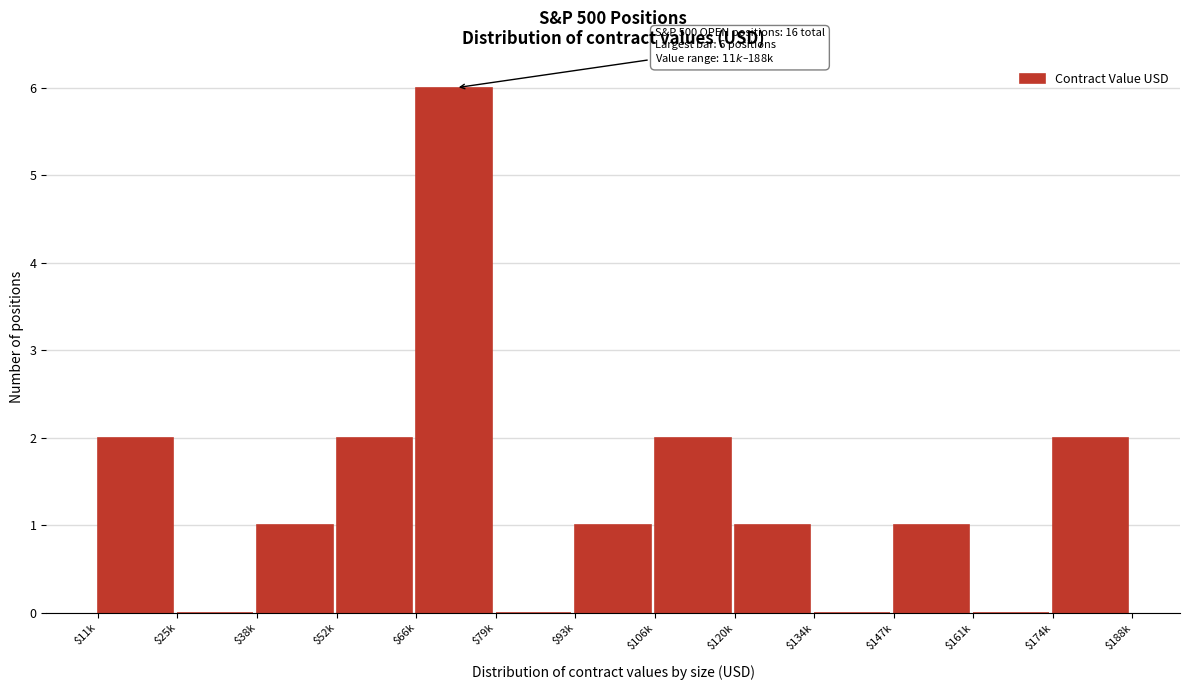

What is the maximum value shown in the chart?

6